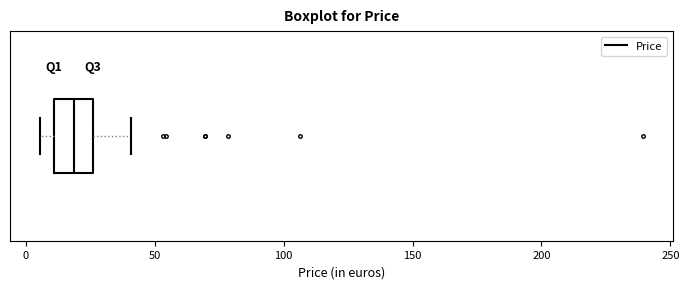

Where does the right whisker of the box end on the x-axis? The values are not printed on the chart, so give them approximately, as read against the axis.

40